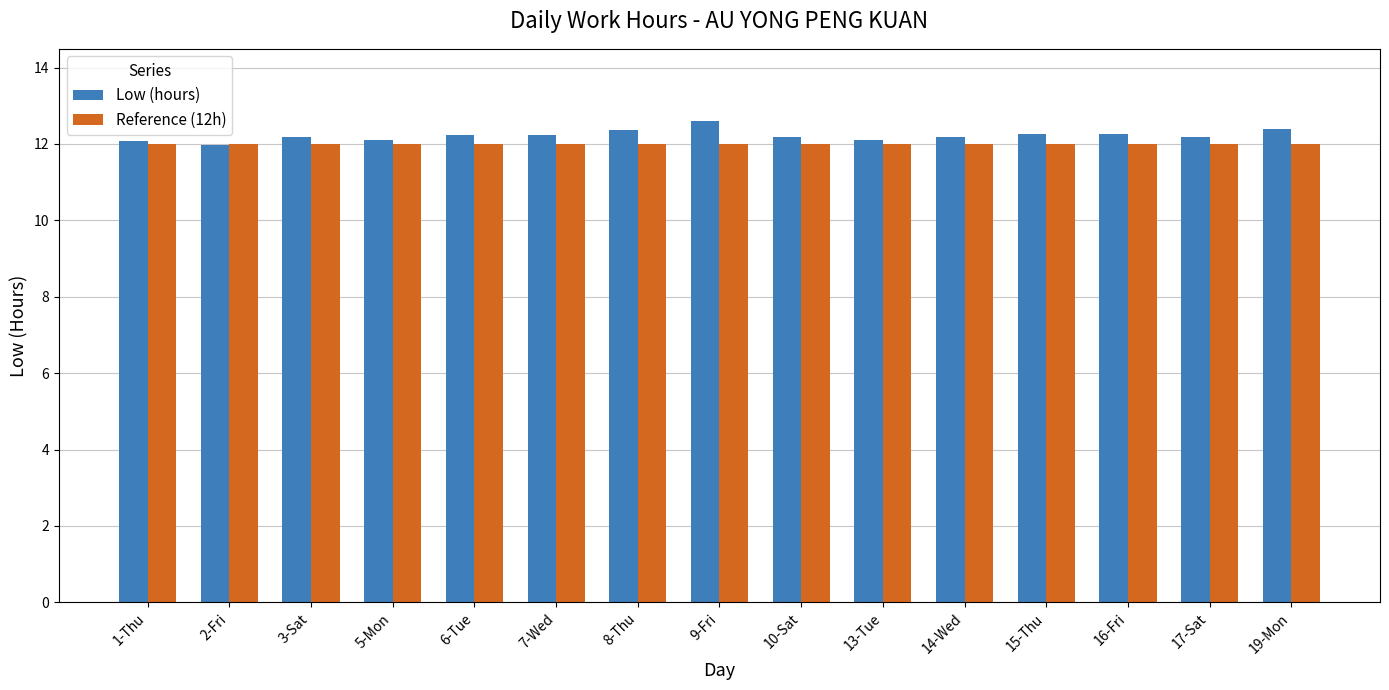

True or false: Low (hours) has a value of 18.0 at 2-Fri.

False